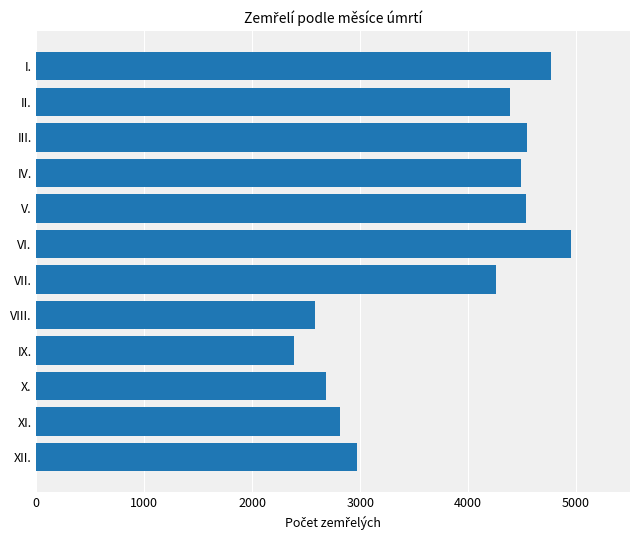

How many series are shown in this chart?

1